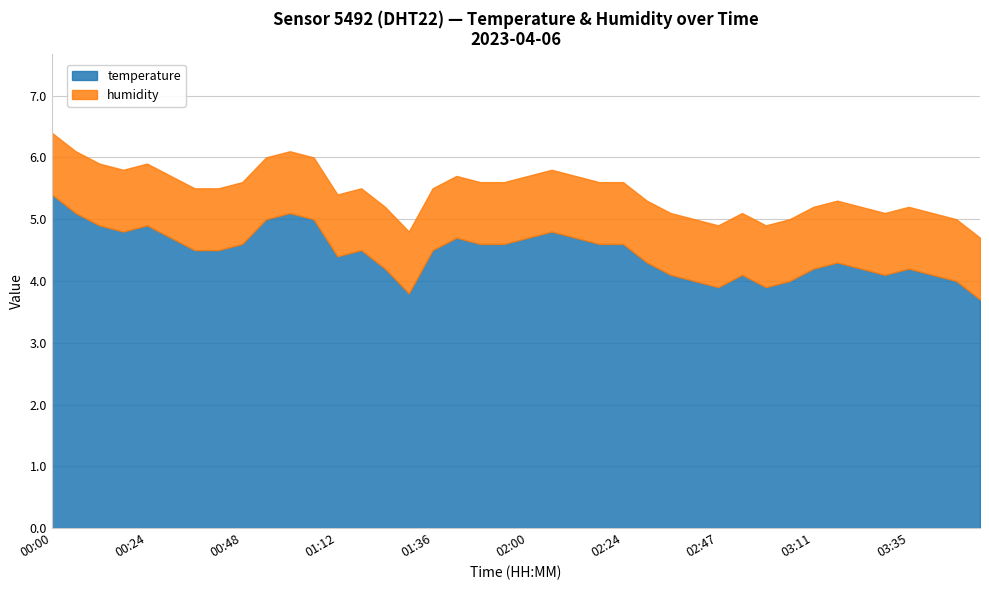

True or false: temperature has more than 2 interior local peaks.

True